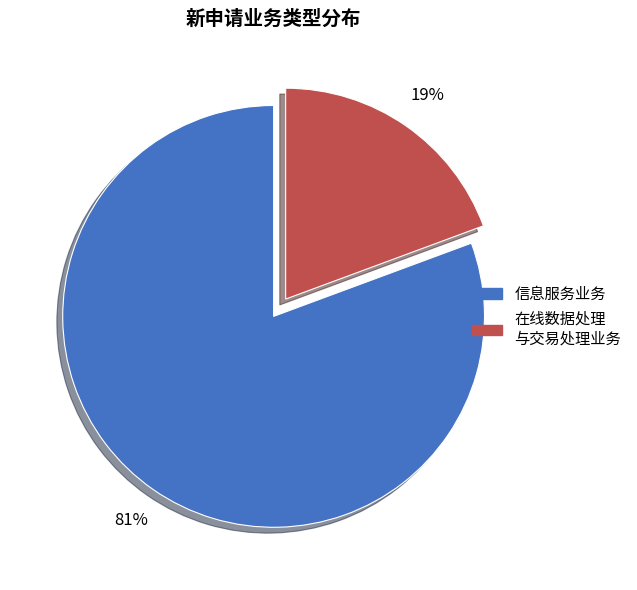

To the nearest percent, what is the average slice percentage?

50%